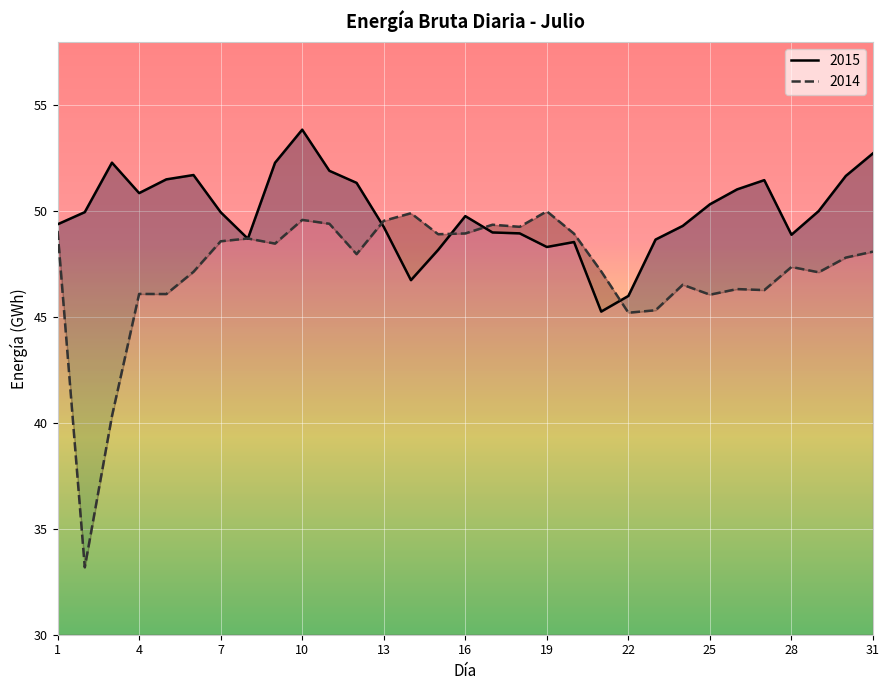

What is the average value of the 2015 series?

49.9